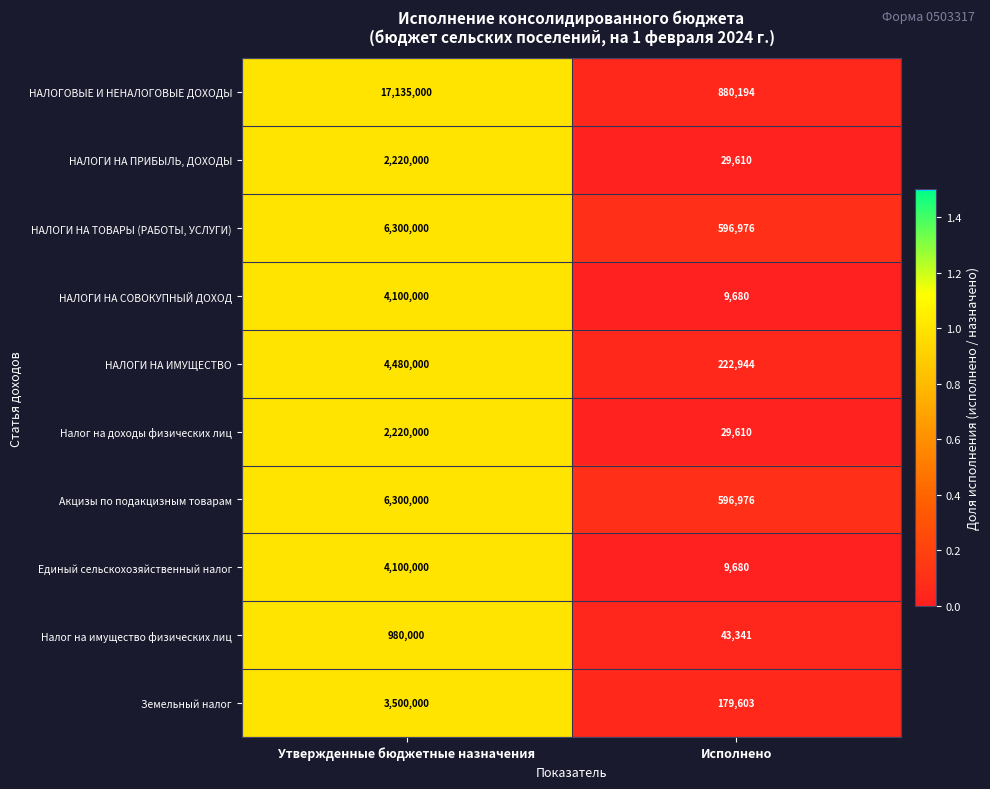

What is the average value of the НАЛОГИ НА ПРИБЫЛЬ, ДОХОДЫ series?

1124805